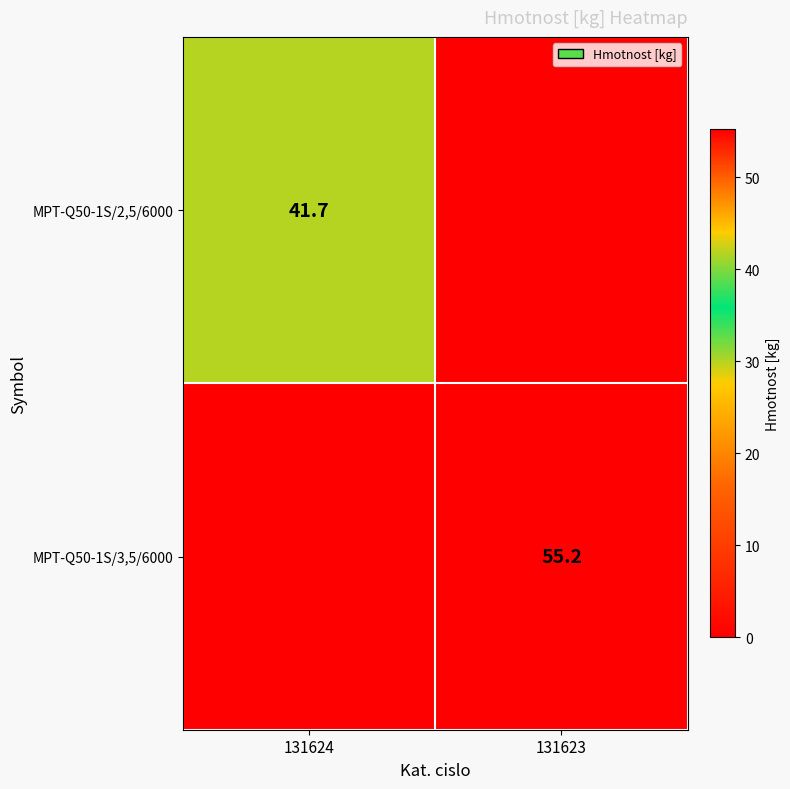

The value of MPT-Q50-1S/3,5/6000 at 131623 is 55.2. True or false?

True